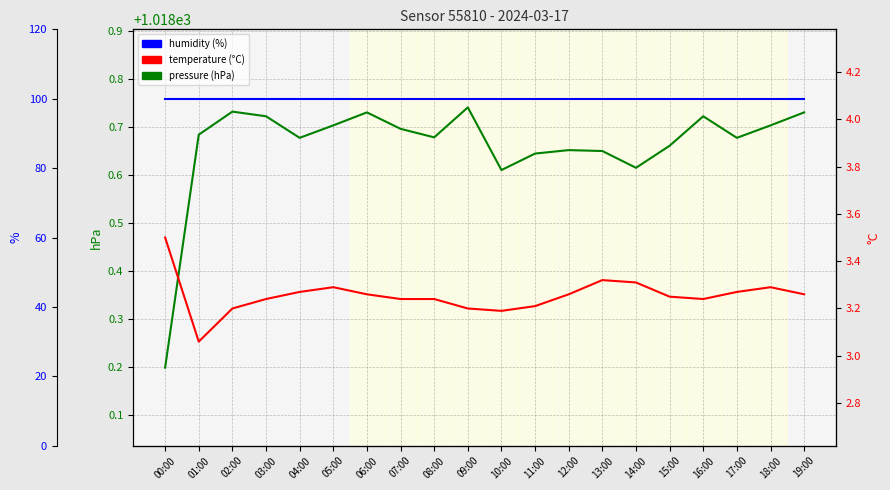

What is the difference between the second highest and minimum values in the temperature series?

0.3